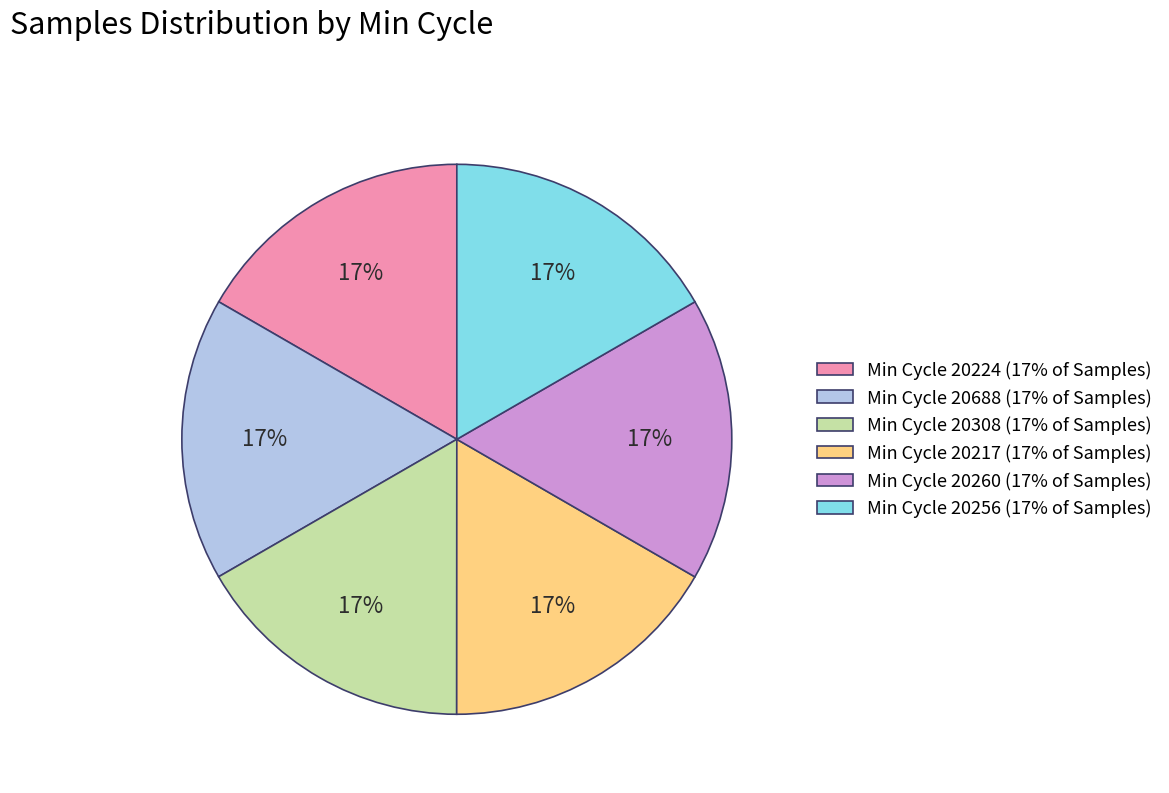

To the nearest percent, what is the combined percentage of Min Cycle 20260 (17% of Samples) and Min Cycle 20308 (17% of Samples)?

33%